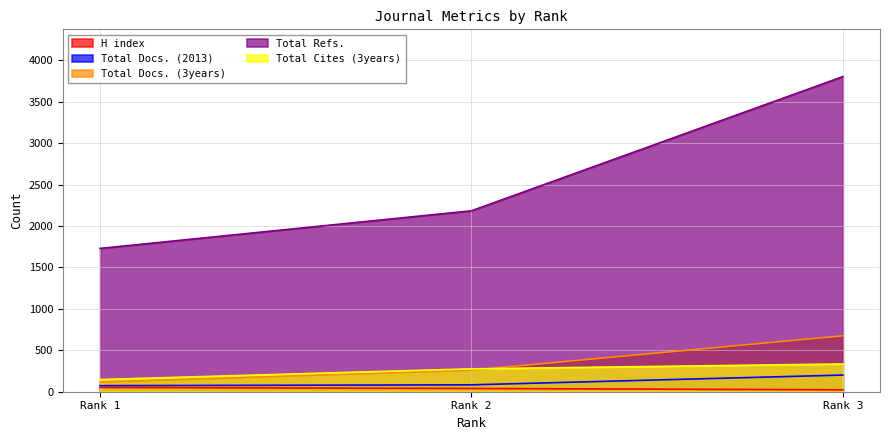

Does the chart display data point markers on the line(s)?

No